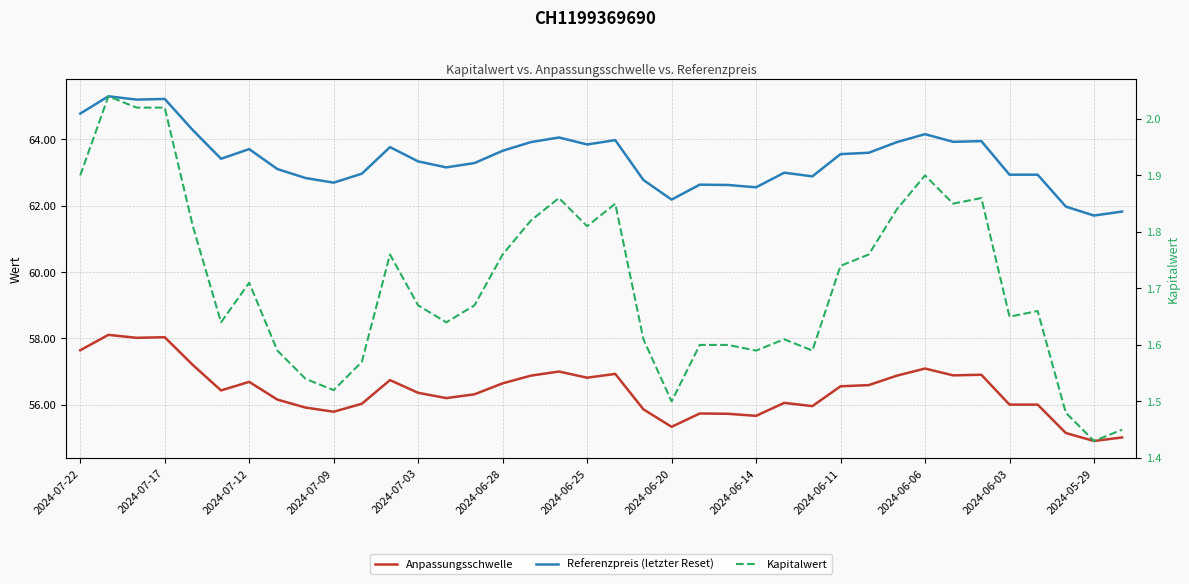

List the series in order of their peak value, highest first.

Referenzpreis (letzter Reset), Anpassungsschwelle, Kapitalwert